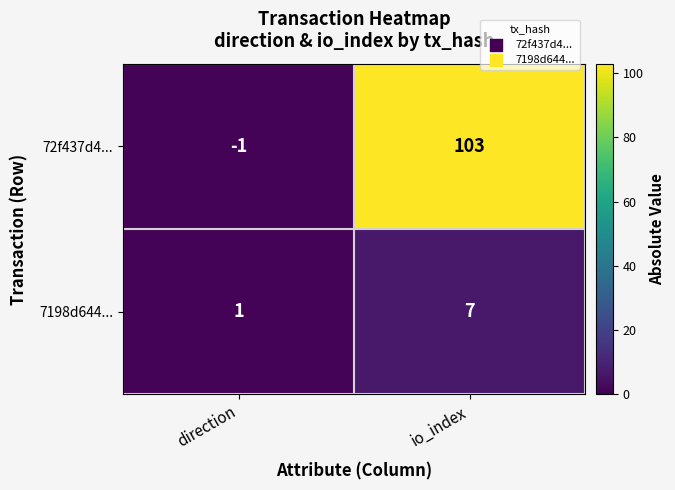

At which category is the sum across all series the highest?

io_index